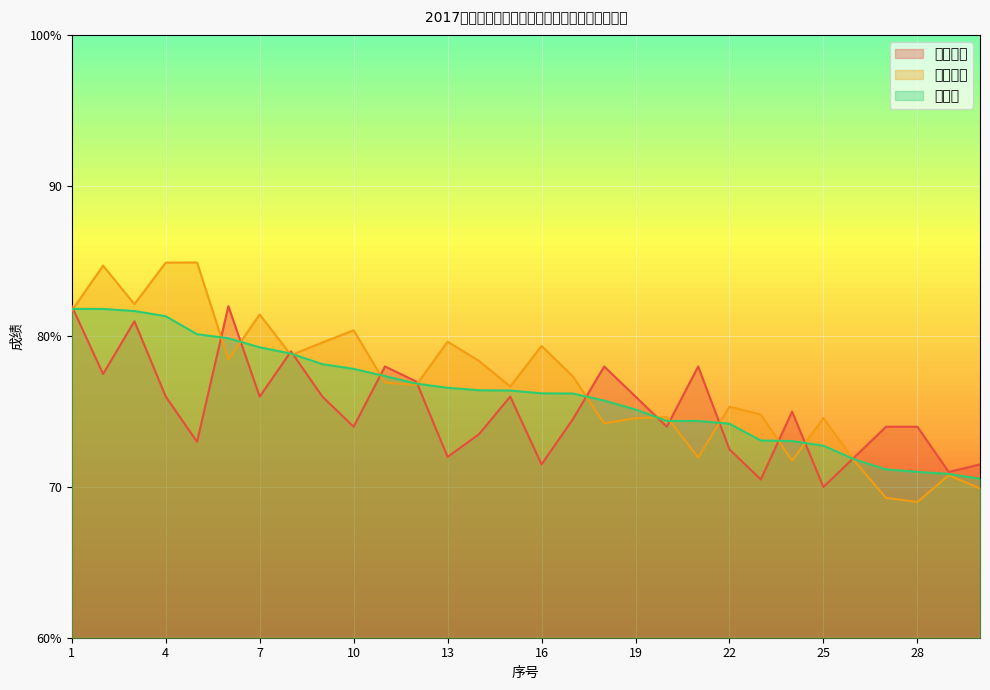

Which category has the lowest value across all series?

28